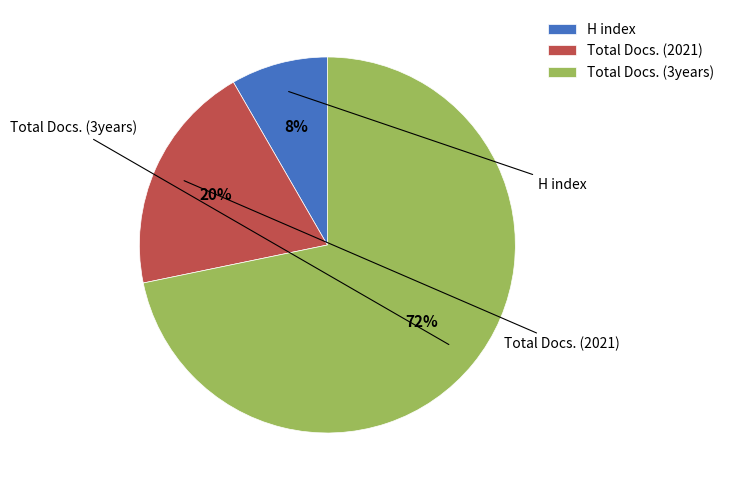

What percentage is the Total Docs. (3years) slice, to the nearest percent?

72%